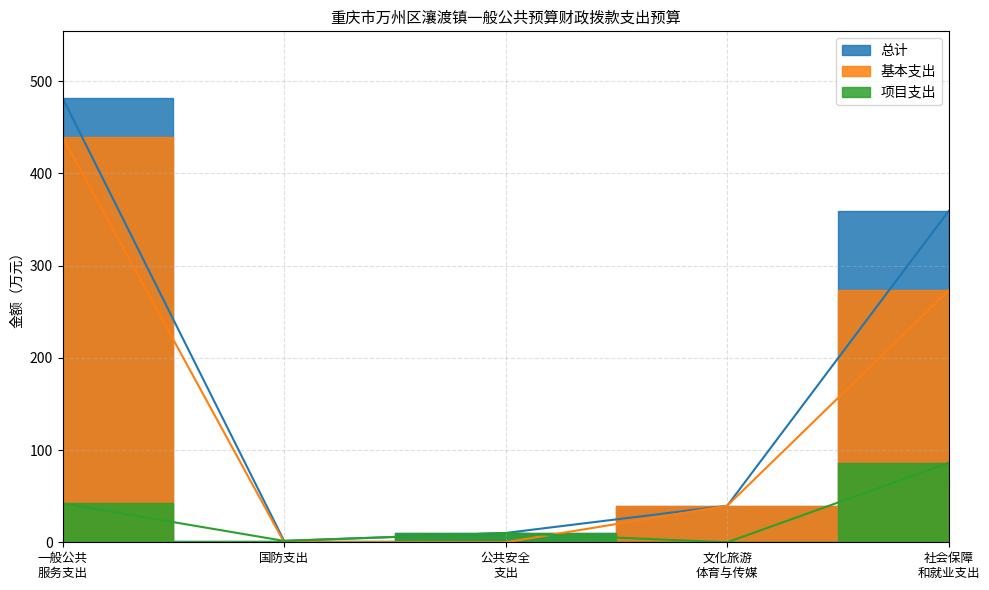

The value of 总计 at 住房保障支出 is 353.8. True or false?

False